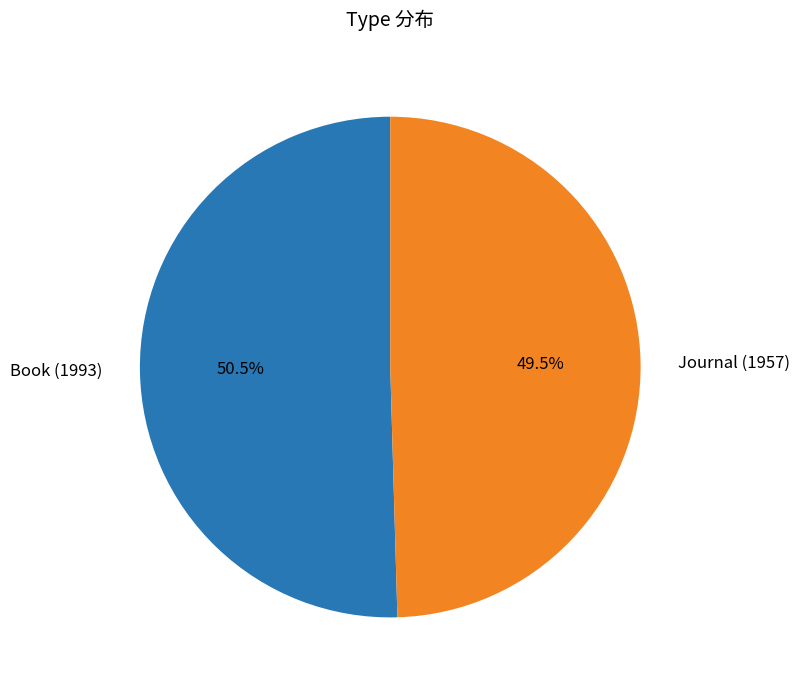

Rank the categories by value from highest to lowest.

Book (1993), Journal (1957)